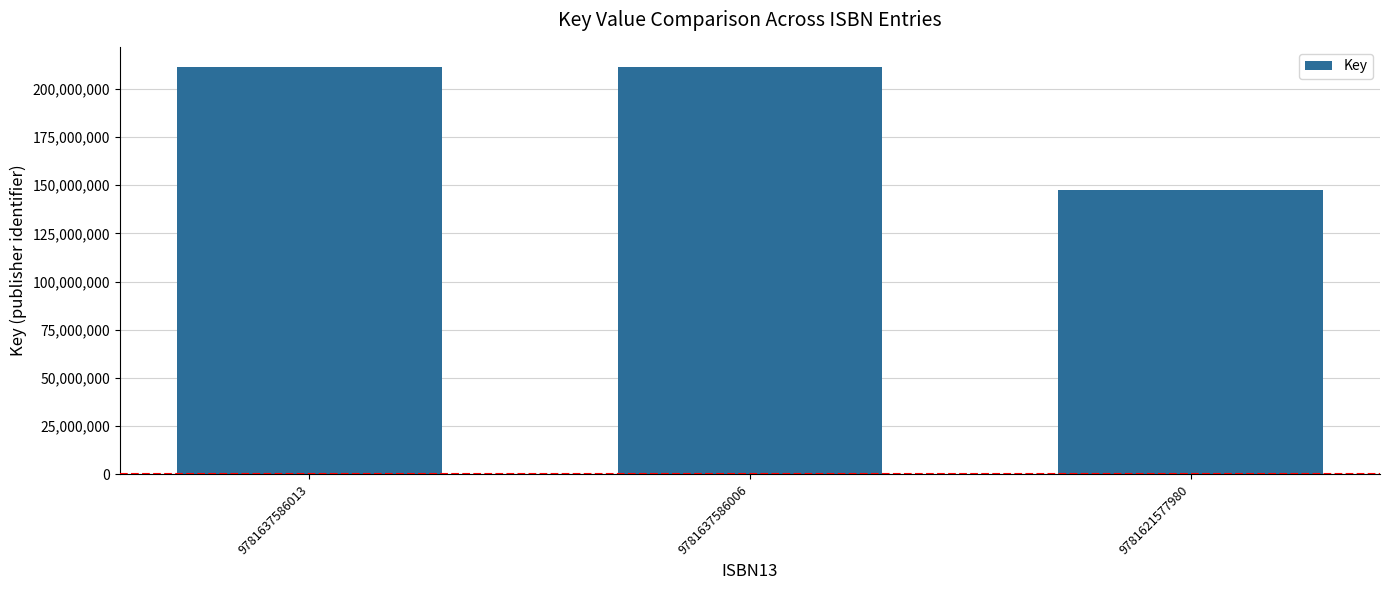

How many data points are less than 211193453?

1